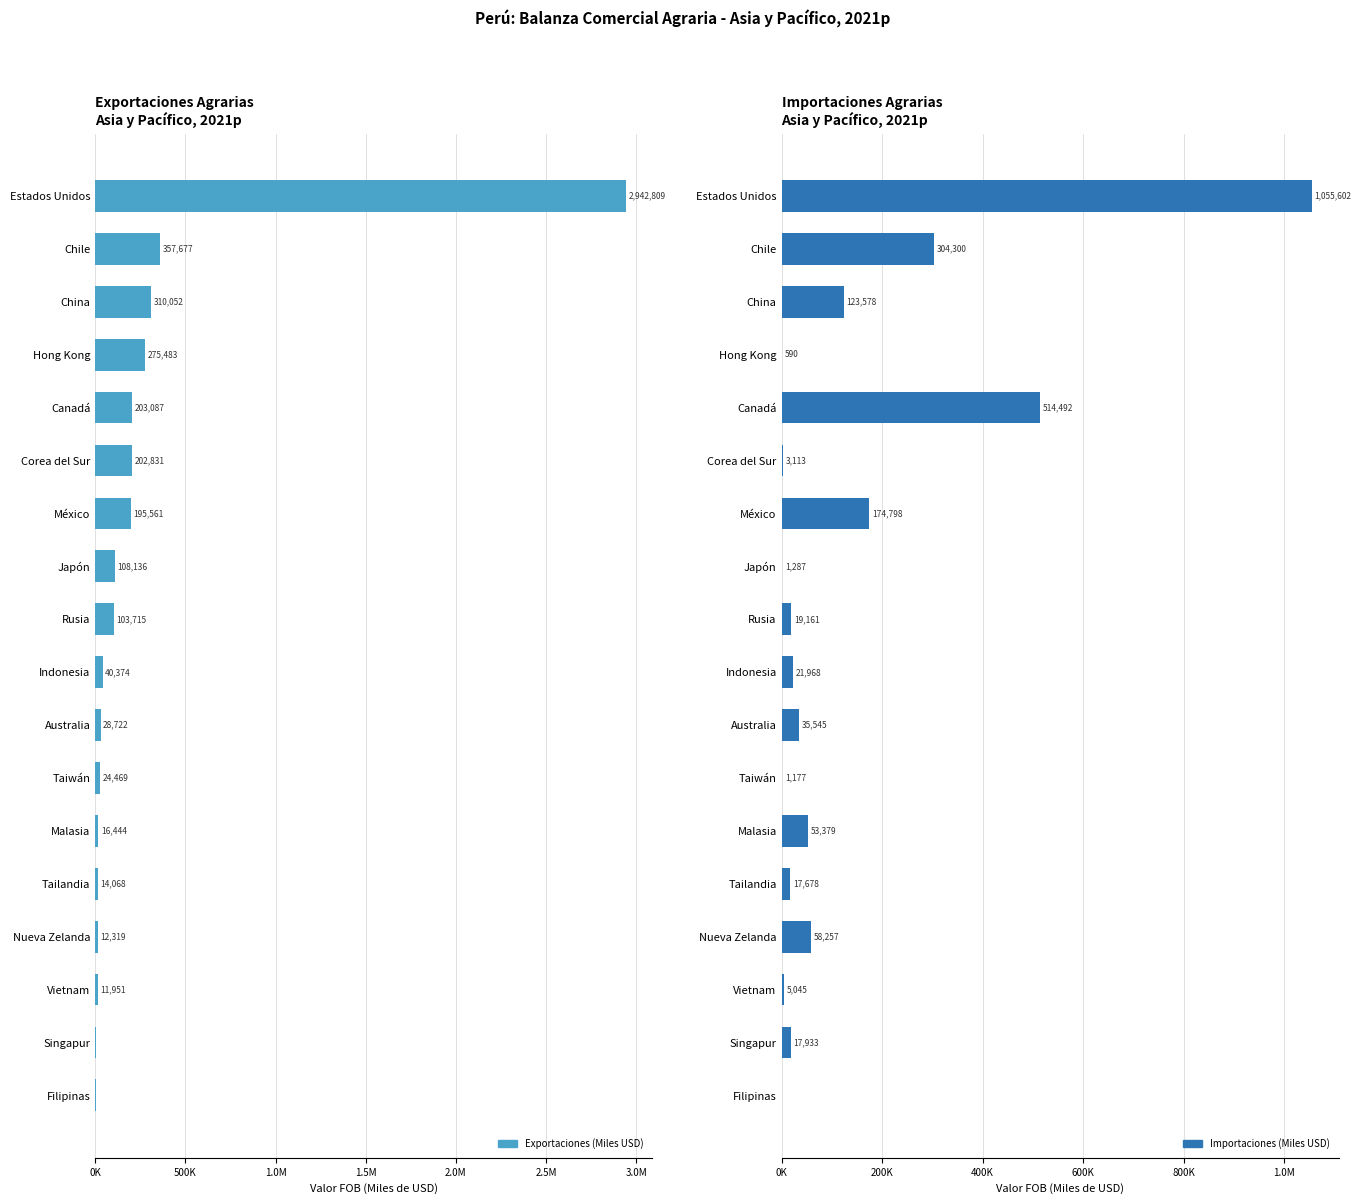

What is the difference between the second highest and minimum values in the Importaciones (Miles USD) series?

514492.2